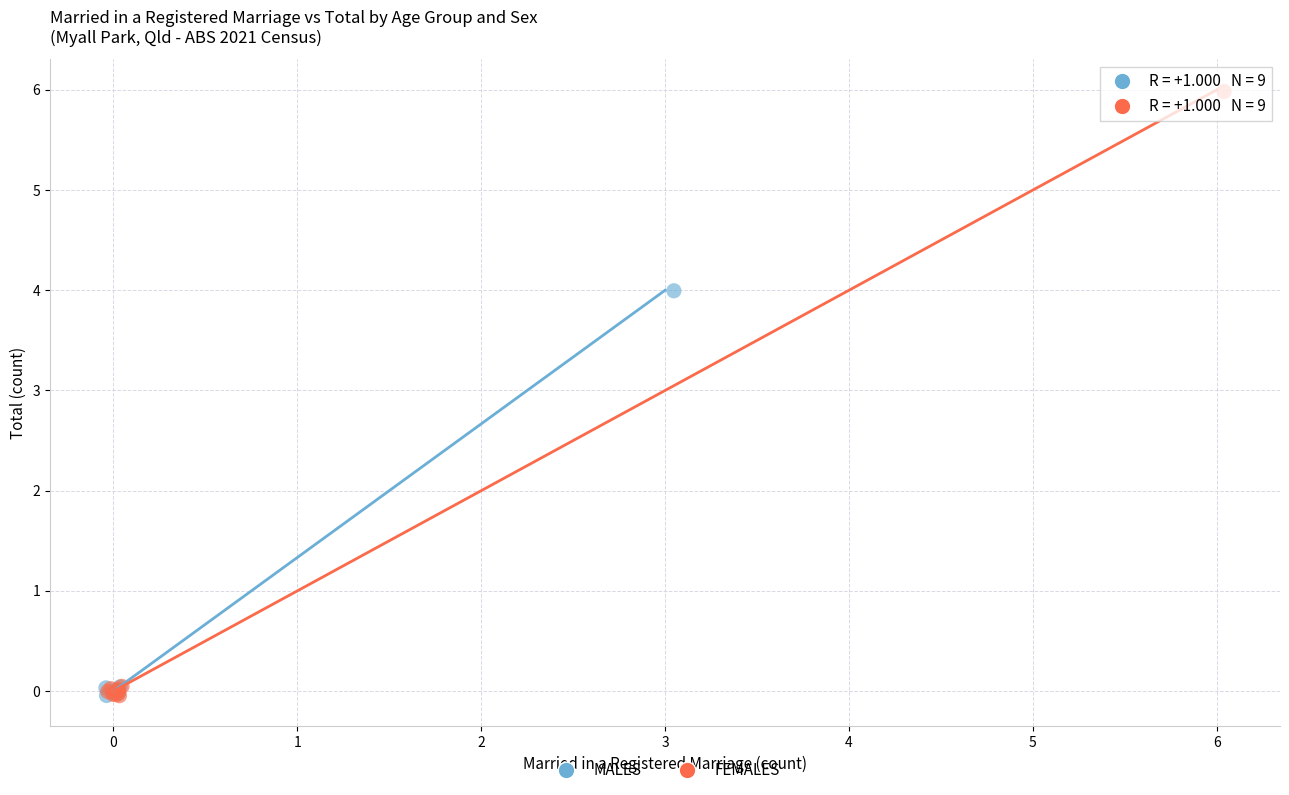

What are all the series names shown in the legend?

MALES, FEMALES